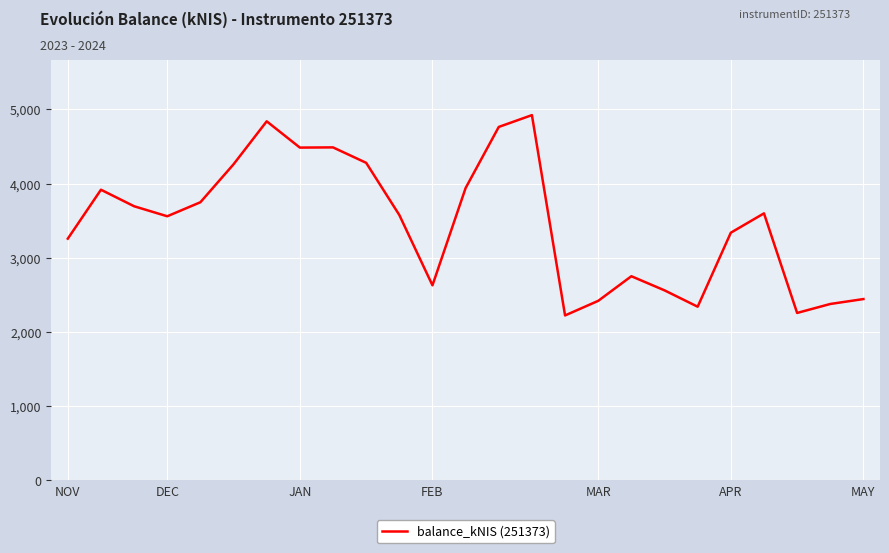

What is the smallest value displayed?

2221.9